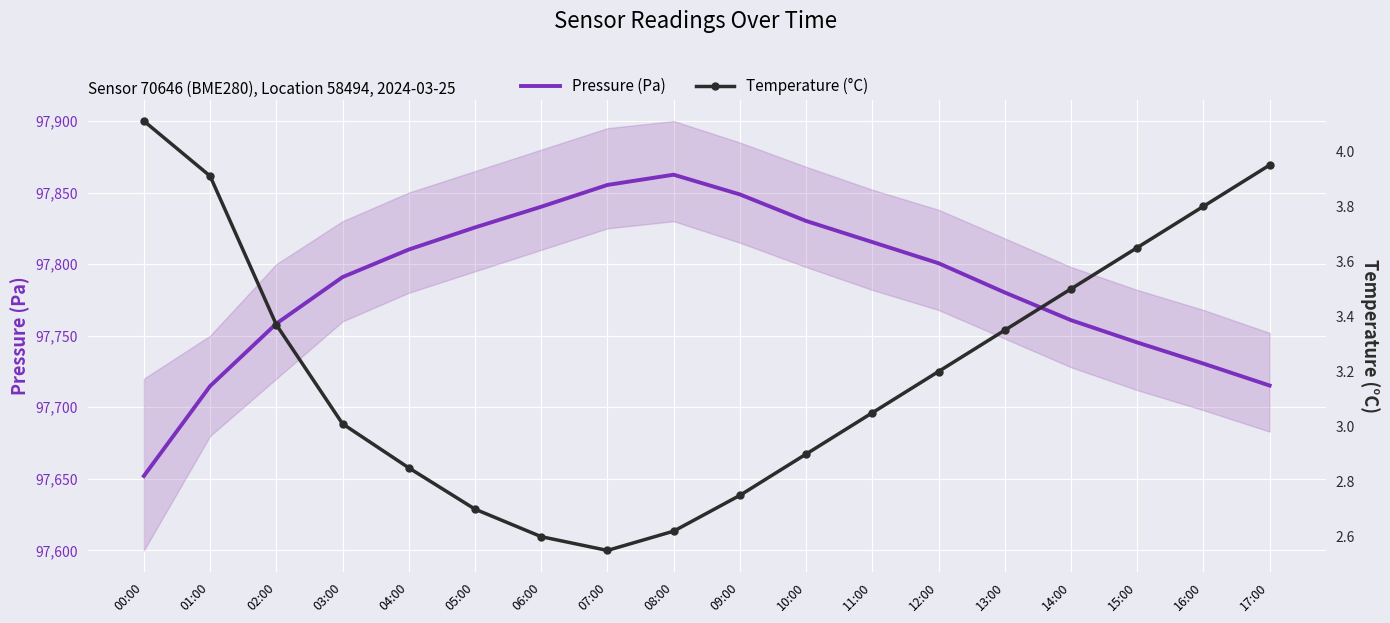

List the labels in order of Temperature (°C) value, largest first.

00:00, 17:00, 01:00, 16:00, 15:00, 14:00, 02:00, 13:00, 12:00, 11:00, 03:00, 10:00, 04:00, 09:00, 05:00, 08:00, 06:00, 07:00